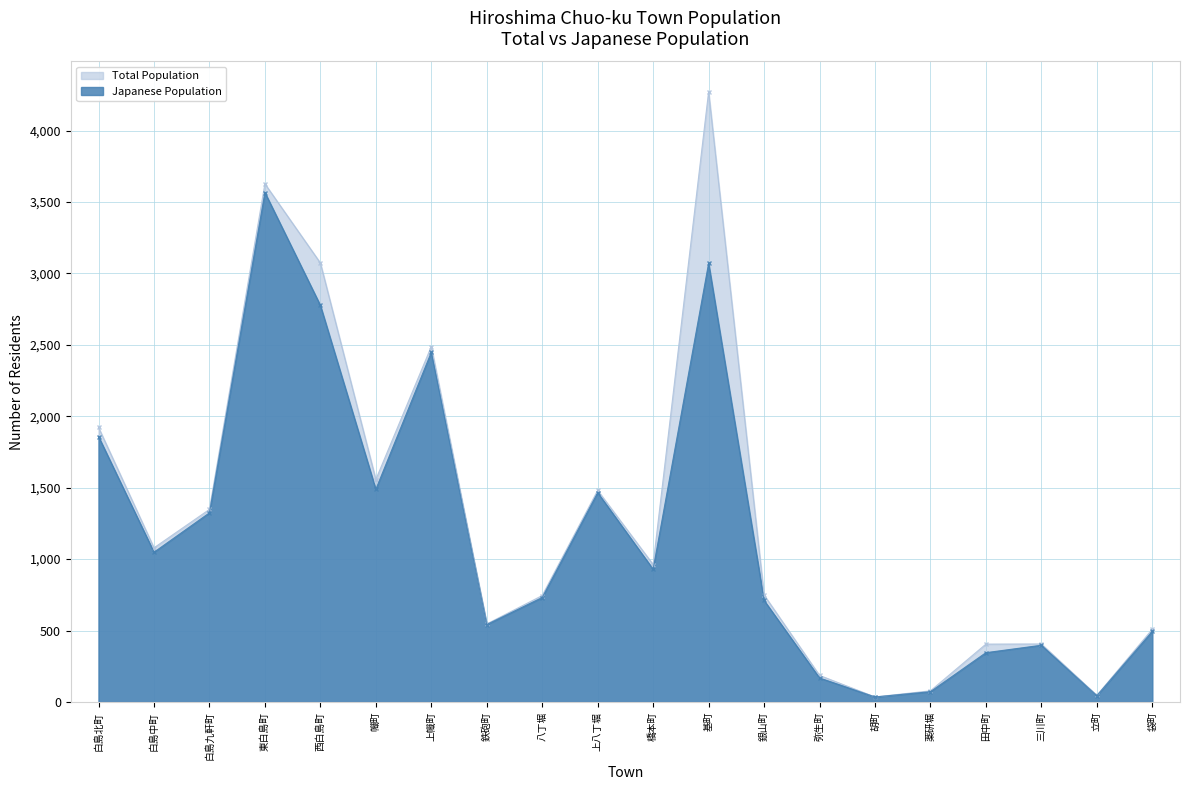

The value of Total Population at 八丁堀 is 745. True or false?

True